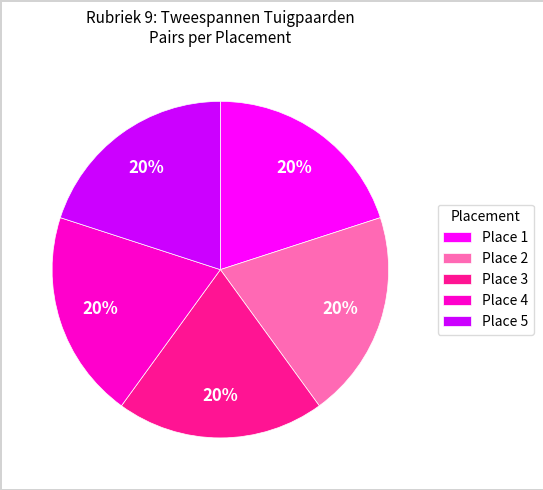

To the nearest percent, what is the average slice percentage?

20%